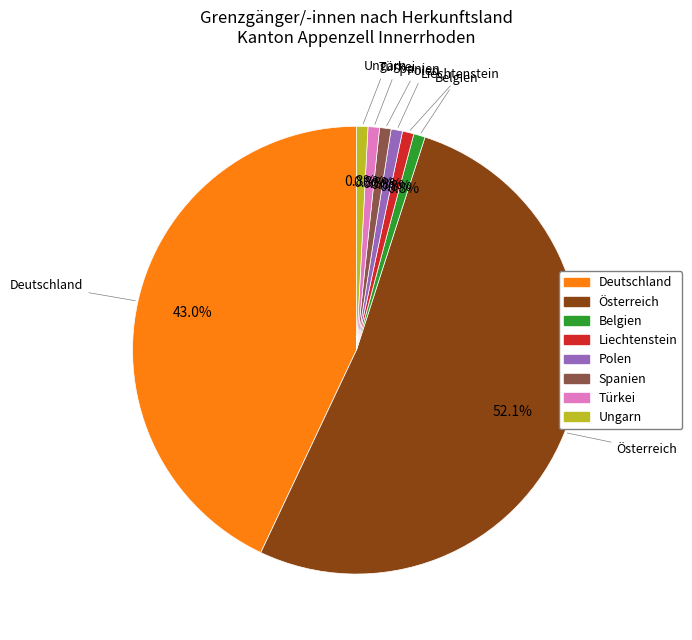

Which category has the biggest portion of the pie?

Österreich